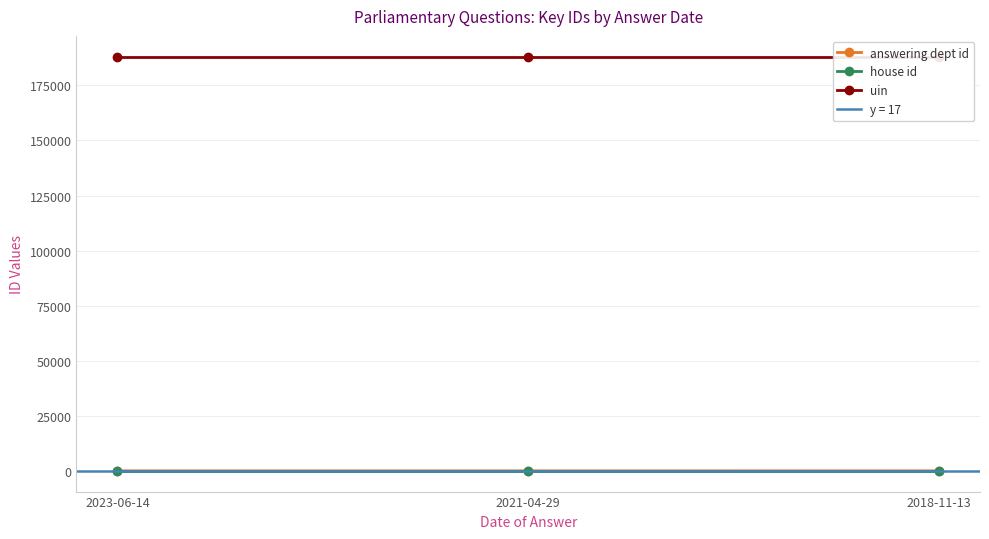

Between 2018-11-13 and 2021-04-29, which is larger?

2018-11-13